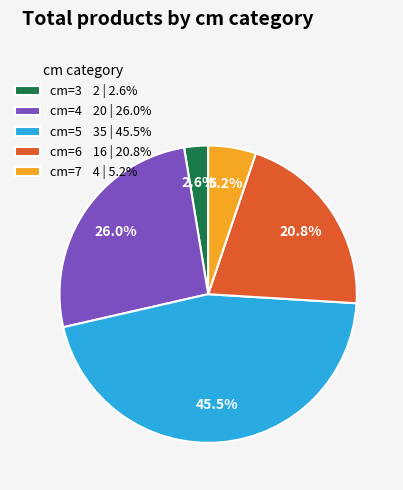

Rank the categories by value from highest to lowest.

cm=5 35 | 45.5%, cm=4 20 | 26.0%, cm=6 16 | 20.8%, cm=7 4 | 5.2%, cm=3 2 | 2.6%